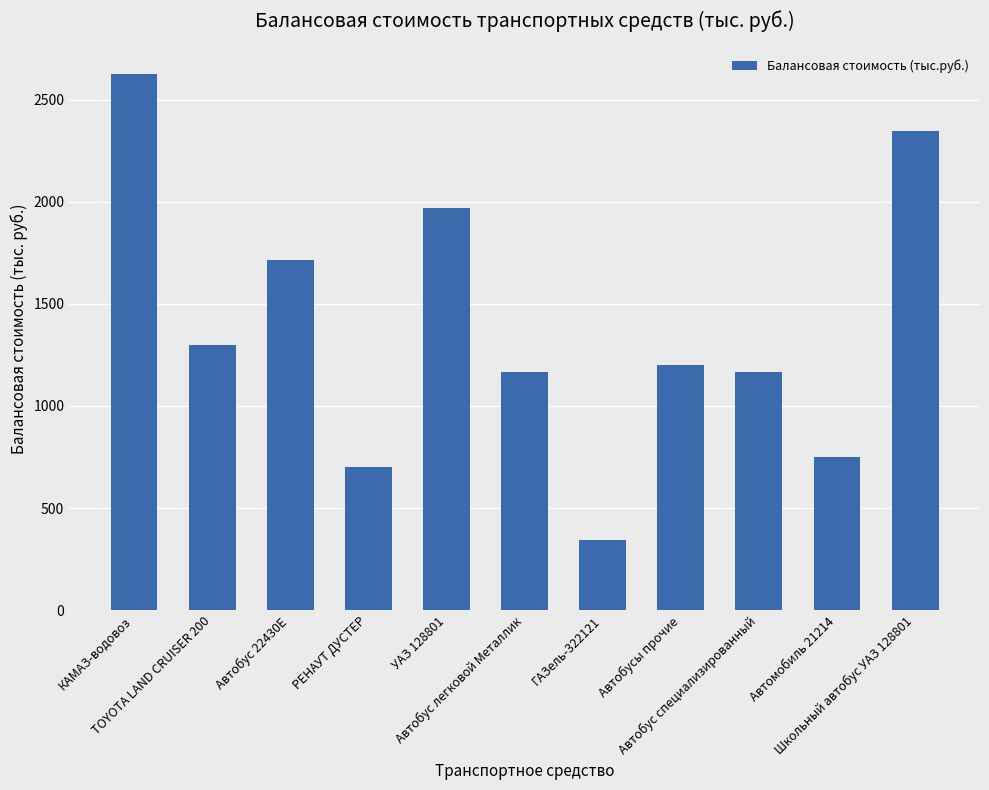

Are the bars horizontal?

No